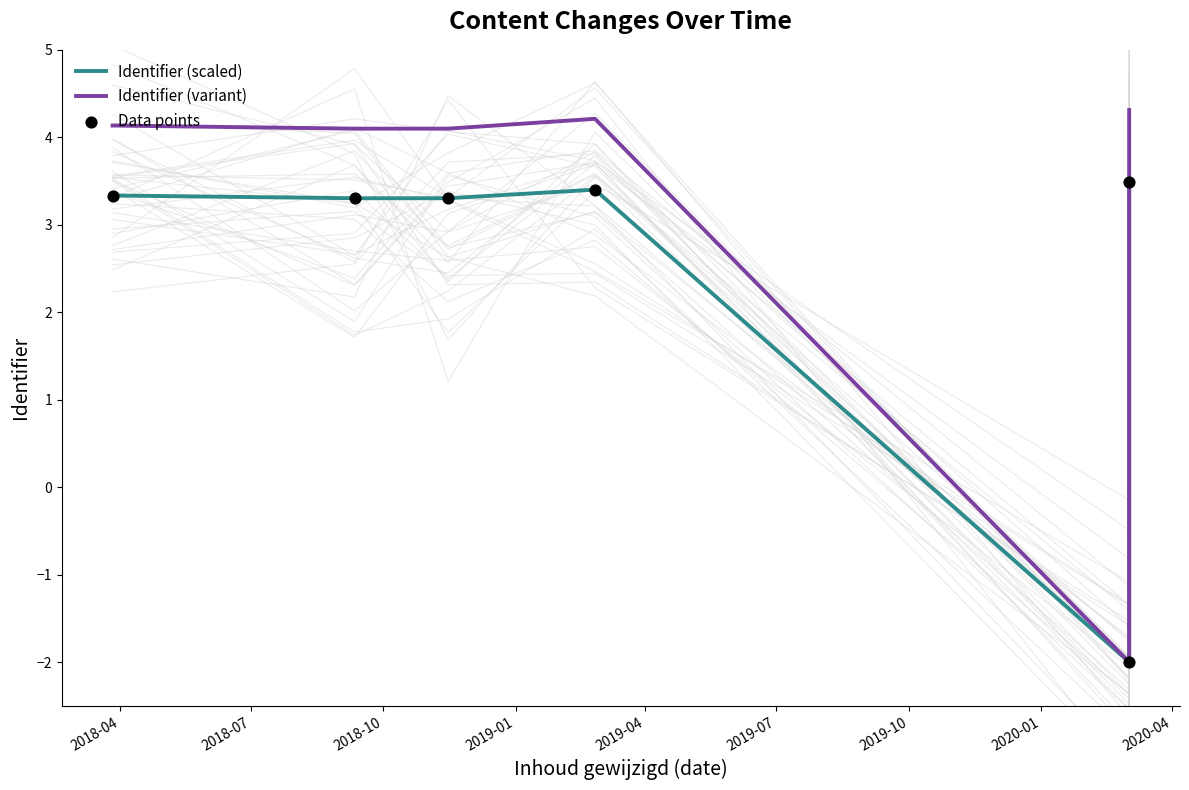

Which series contains the lowest Y value?

Identifier (scaled)